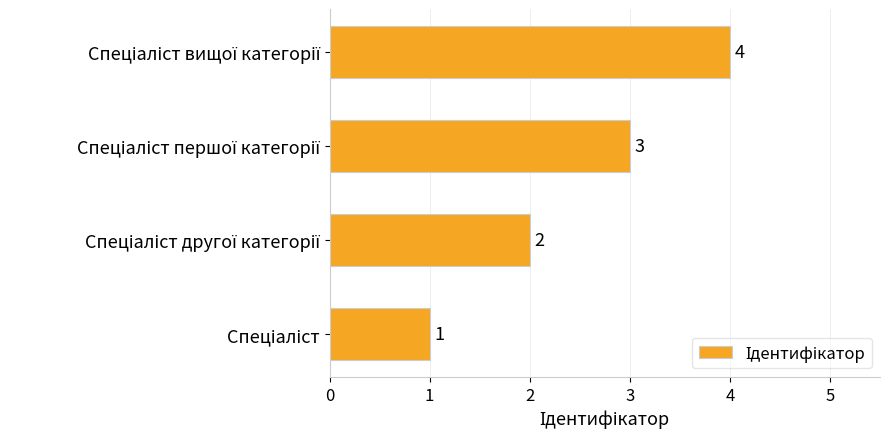

Count the values in the range 2 to 4.

3